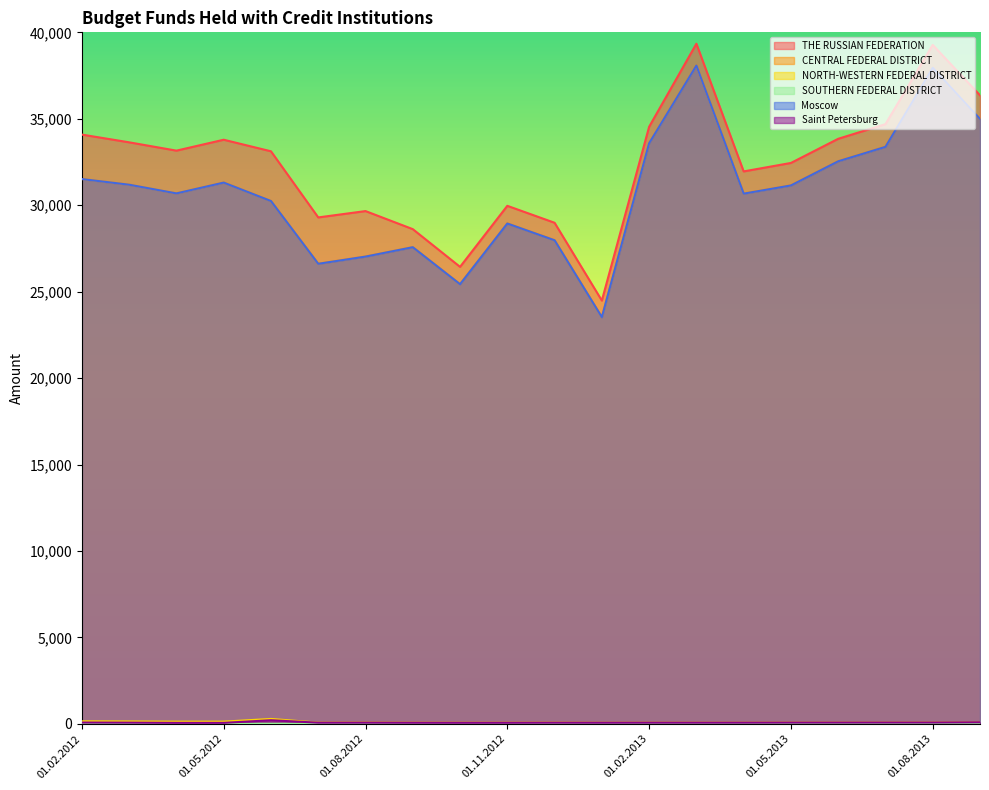

At which category is the sum across all series the highest?

01.03.2013